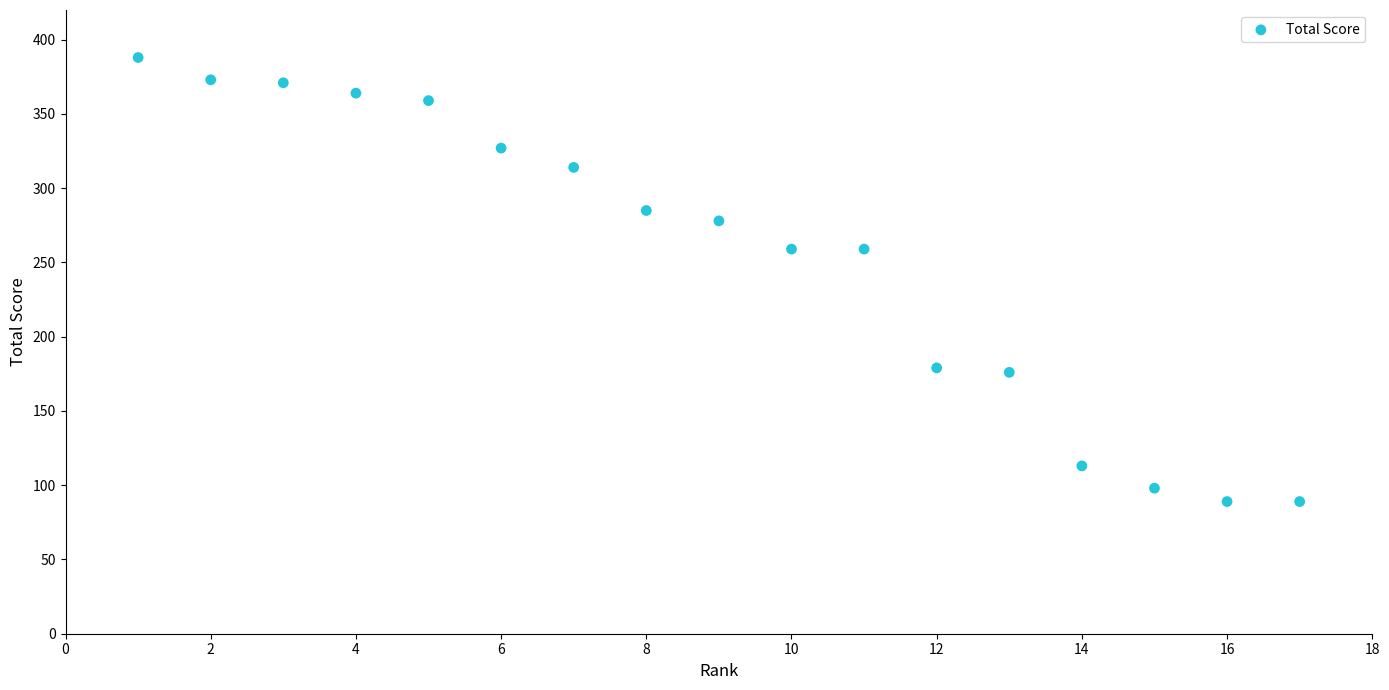

What is the range of Y values (max minus min)?

299